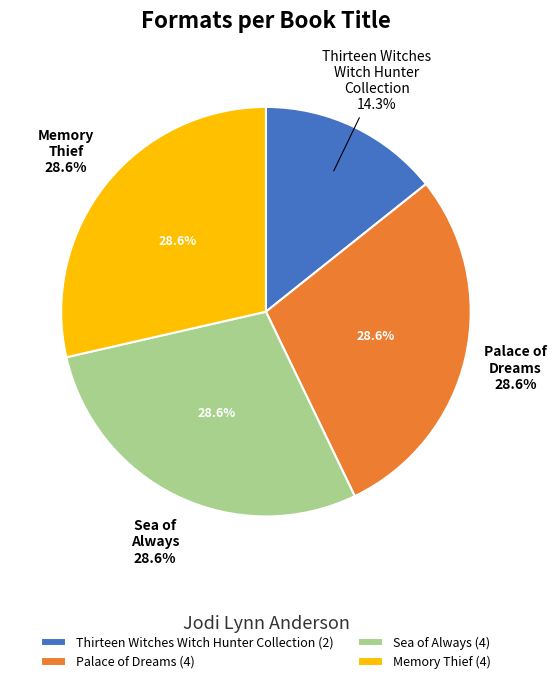

What percentage is the Thirteen Witches Witch Hunter Collection slice, to the nearest percent?

14%